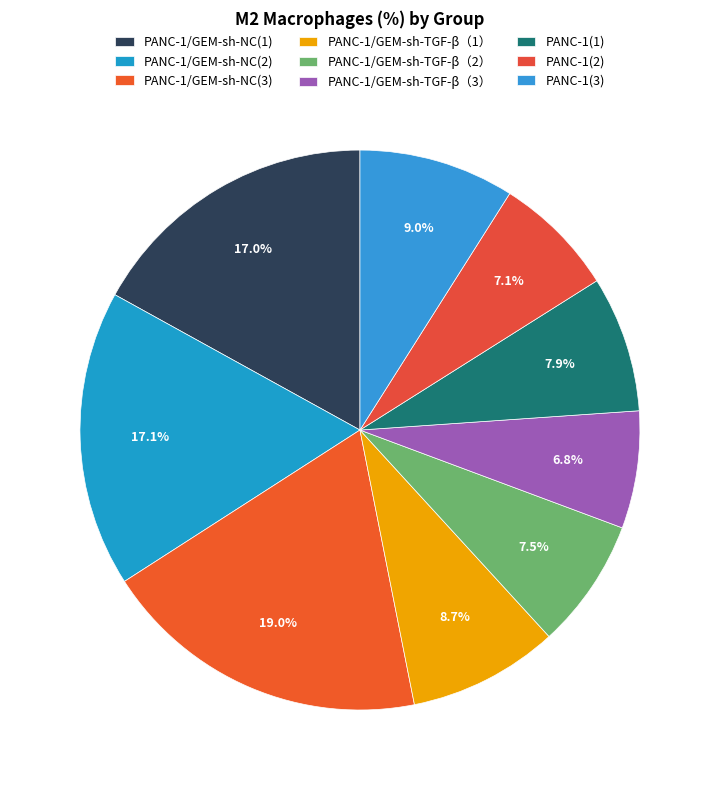

Does PANC-1(3) represent more than half of the total?

No